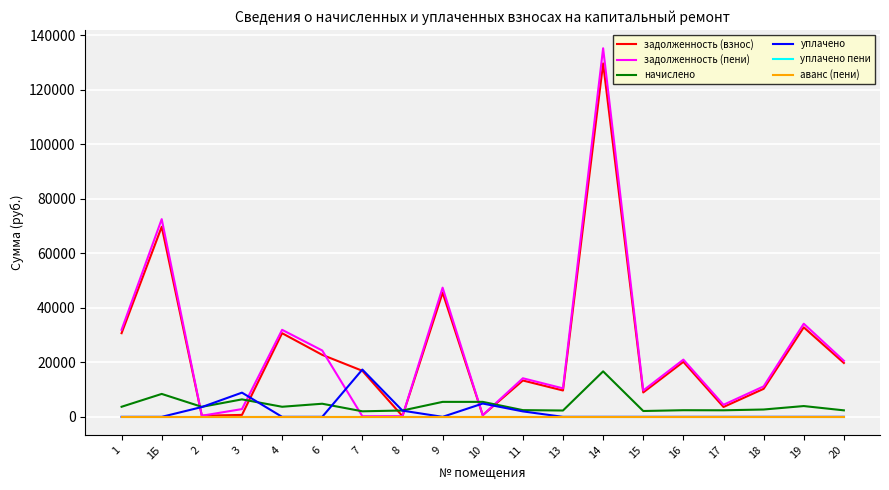

Is the value of задолженность (взнос) at 17 greater than the value of уплачено пени at 15?

Yes